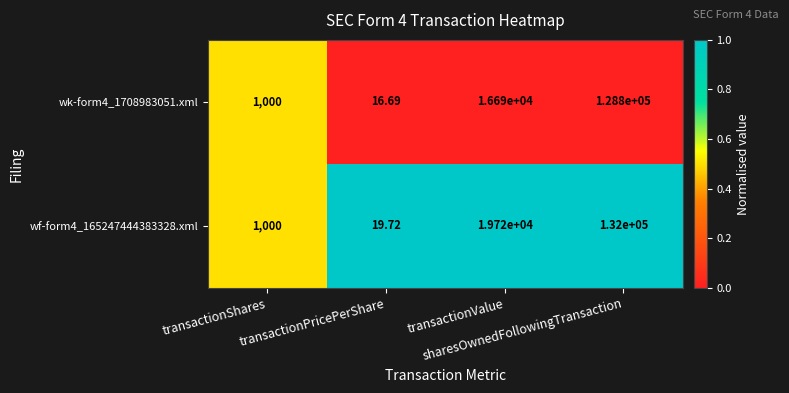

Which series has the largest total across all categories?

wf-form4_165247444383328.xml